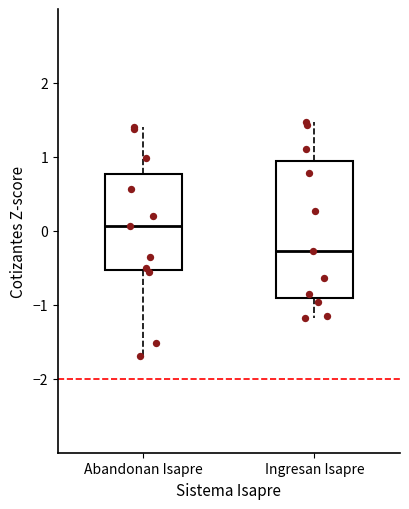

Reading left to right, read every box against the y-axis: the position of its median line, the range the box covers, and the ends of its whiskers. The values are not printed on the chart, so give them approximately, as read against the axis.

Abandonan Isapre: median 0.1, box -0.5 to 0.8, whiskers -1.7 to 1.4
Ingresan Isapre: median -0.3, box -0.9 to 0.9, whiskers -1.2 to 1.5